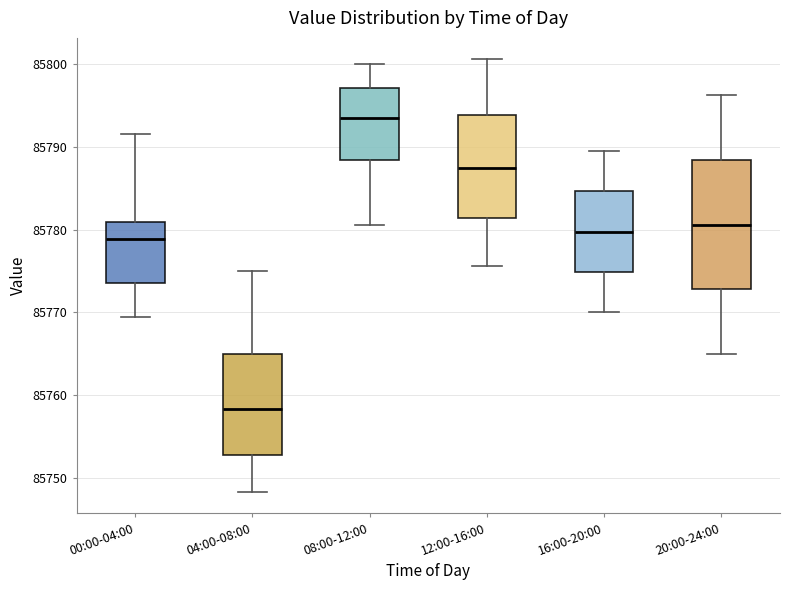

Where is the lower edge of the box for 00:00-04:00 on the y-axis? The values are not printed on the chart, so give them approximately, as read against the axis.

85774